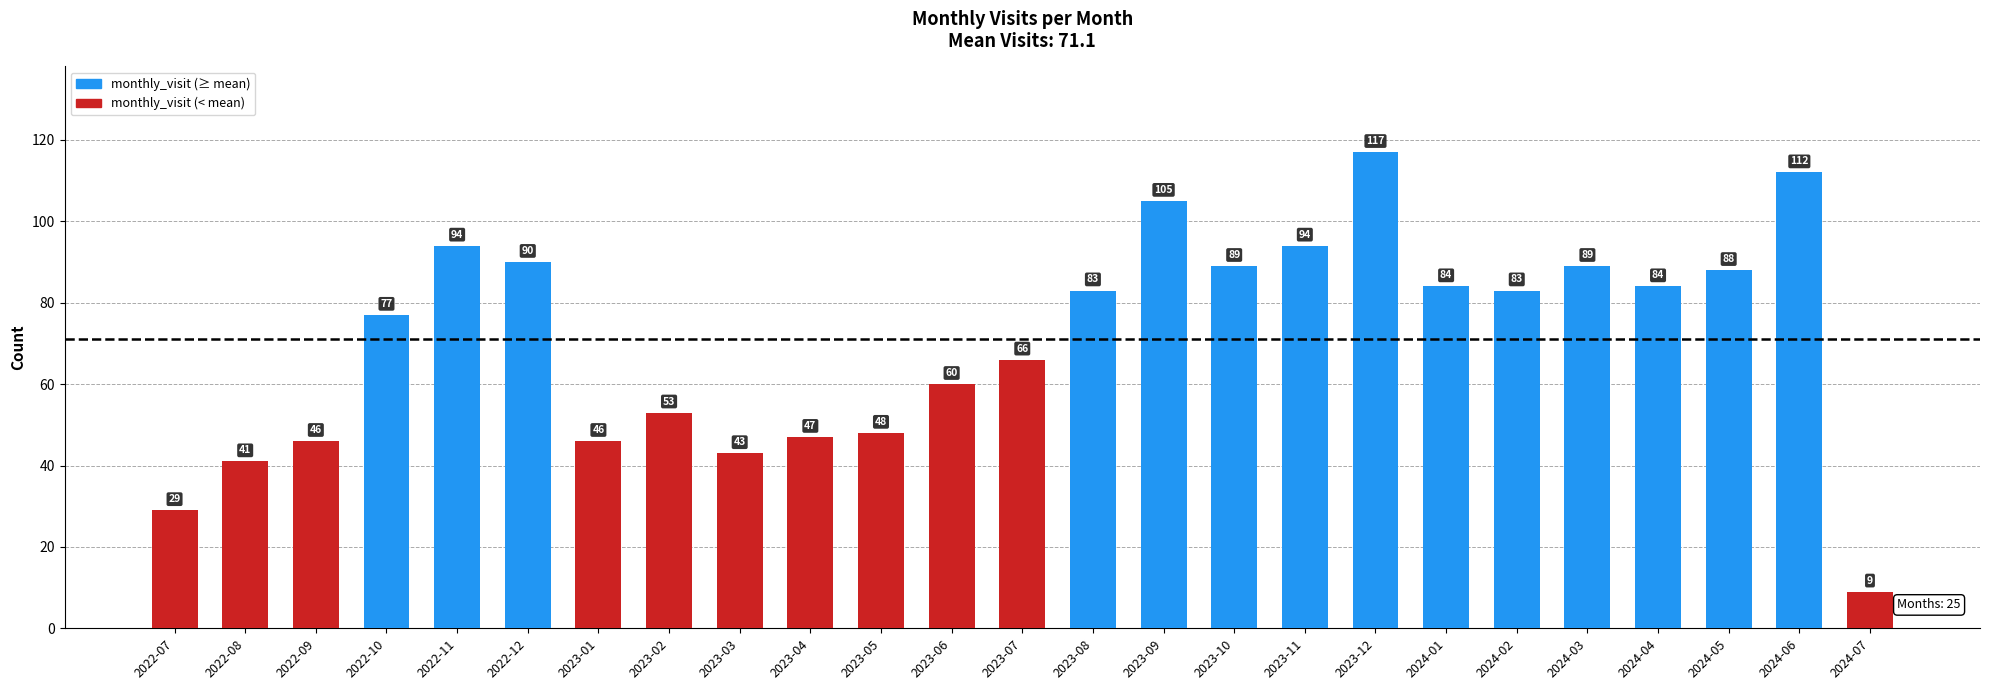

How many data points are less than 83?

12